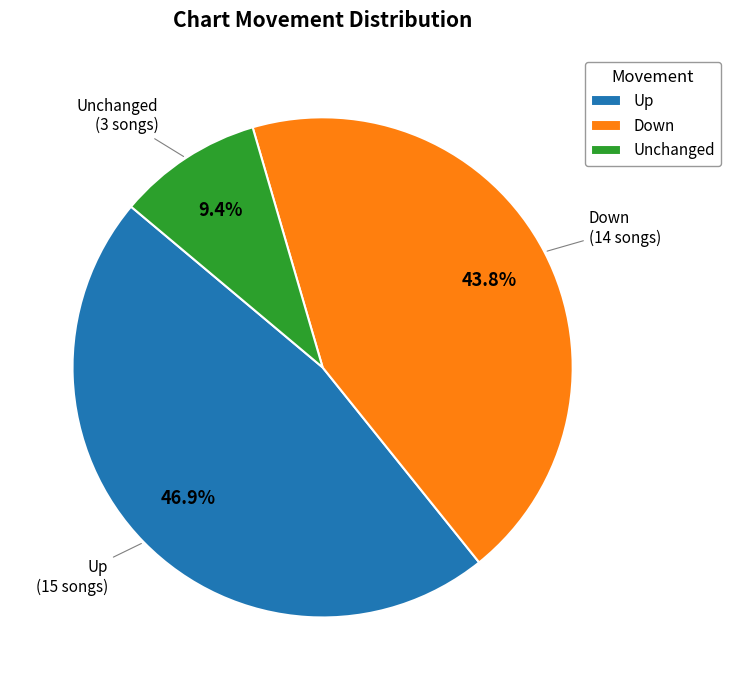

Which has a higher value, Down or Up?

Up